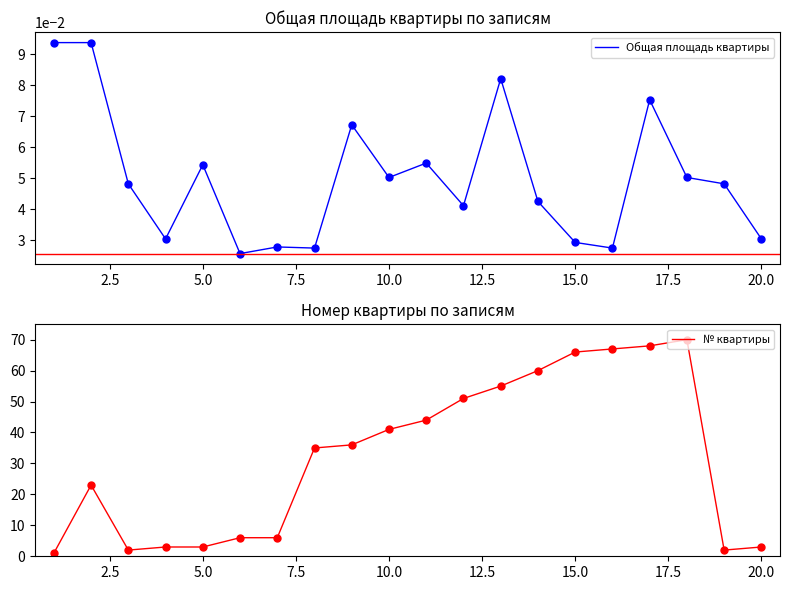

True or false: Общая площадь квартиры and № квартиры intersect in this chart.

False